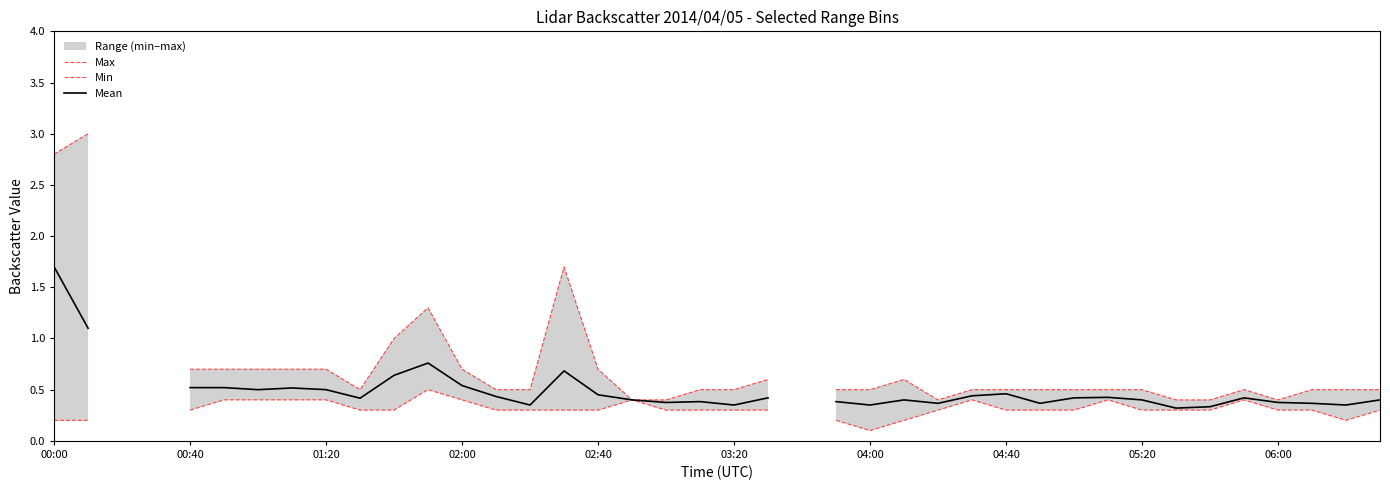

Where is the first local maximum for Max?

11